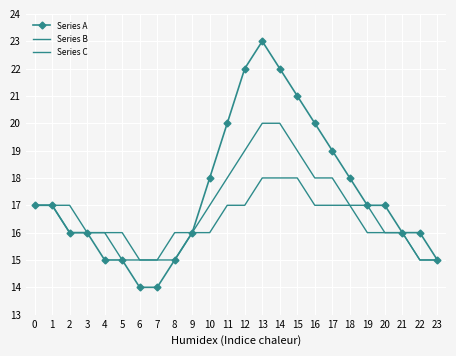

Does the chart have visible grid lines?

Yes